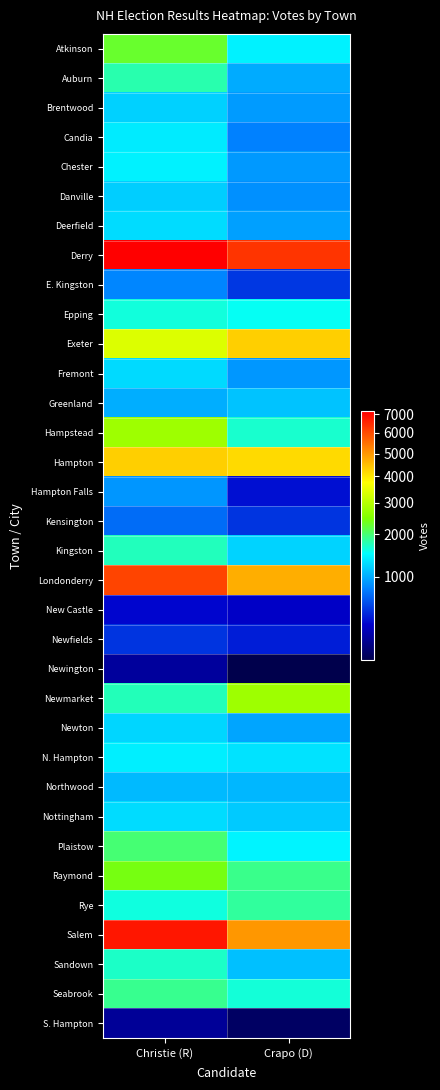

Reading right to left, transcribe all the data shown in this chart.

Atkinson: Crapo (D)=1410	Christie (R)=2276
Auburn: Crapo (D)=998	Christie (R)=1776
Brentwood: Crapo (D)=917	Christie (R)=1202
Candia: Crapo (D)=794	Christie (R)=1360
Chester: Crapo (D)=906	Christie (R)=1410
Danville: Crapo (D)=860	Christie (R)=1186
Deerfield: Crapo (D)=940	Christie (R)=1265
Derry: Crapo (D)=6352	Christie (R)=7147
E. Kingston: Crapo (D)=512	Christie (R)=817
Epping: Crapo (D)=1529	Christie (R)=1605
Exeter: Crapo (D)=4297	Christie (R)=3364
Fremont: Crapo (D)=893	Christie (R)=1257
Greenland: Crapo (D)=1130	Christie (R)=1012
Hampstead: Crapo (D)=1652	Christie (R)=2765
Hampton: Crapo (D)=4158	Christie (R)=4285
Hampton Falls: Crapo (D)=396	Christie (R)=892
Kensington: Crapo (D)=498	Christie (R)=700
Kingston: Crapo (D)=1215	Christie (R)=1723
Londonderry: Crapo (D)=4696	Christie (R)=6110
New Castle: Crapo (D)=347	Christie (R)=369
Newfields: Crapo (D)=432	Christie (R)=499
Newington: Crapo (D)=216	Christie (R)=272
Newmarket: Crapo (D)=2757	Christie (R)=1734
Newton: Crapo (D)=970	Christie (R)=1239
N. Hampton: Crapo (D)=1312	Christie (R)=1391
Northwood: Crapo (D)=1063	Christie (R)=1081
Nottingham: Crapo (D)=1166	Christie (R)=1265
Plaistow: Crapo (D)=1416	Christie (R)=1993
Raymond: Crapo (D)=1903	Christie (R)=2402
Rye: Crapo (D)=1840	Christie (R)=1600
Salem: Crapo (D)=4985	Christie (R)=6787
Sandown: Crapo (D)=1102	Christie (R)=1682
Seabrook: Crapo (D)=1624	Christie (R)=1888
S. Hampton: Crapo (D)=221	Christie (R)=267